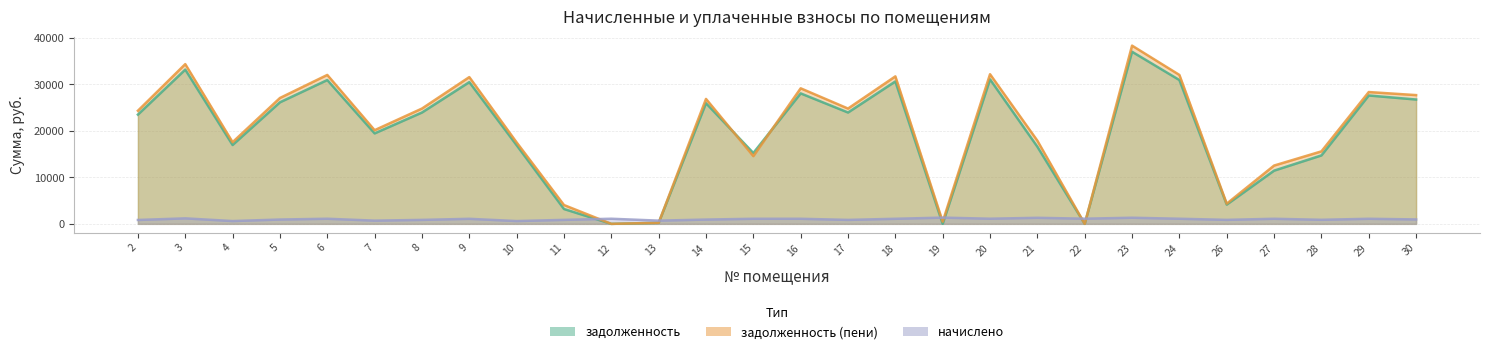

At which label is начислено closest to 972?

30